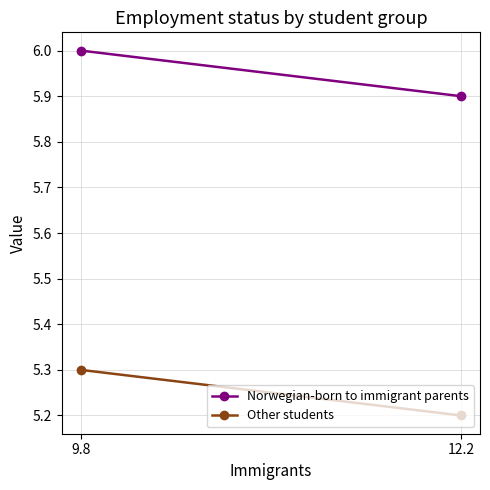

What is the difference between the maximum and minimum values in the Other students series?

0.1